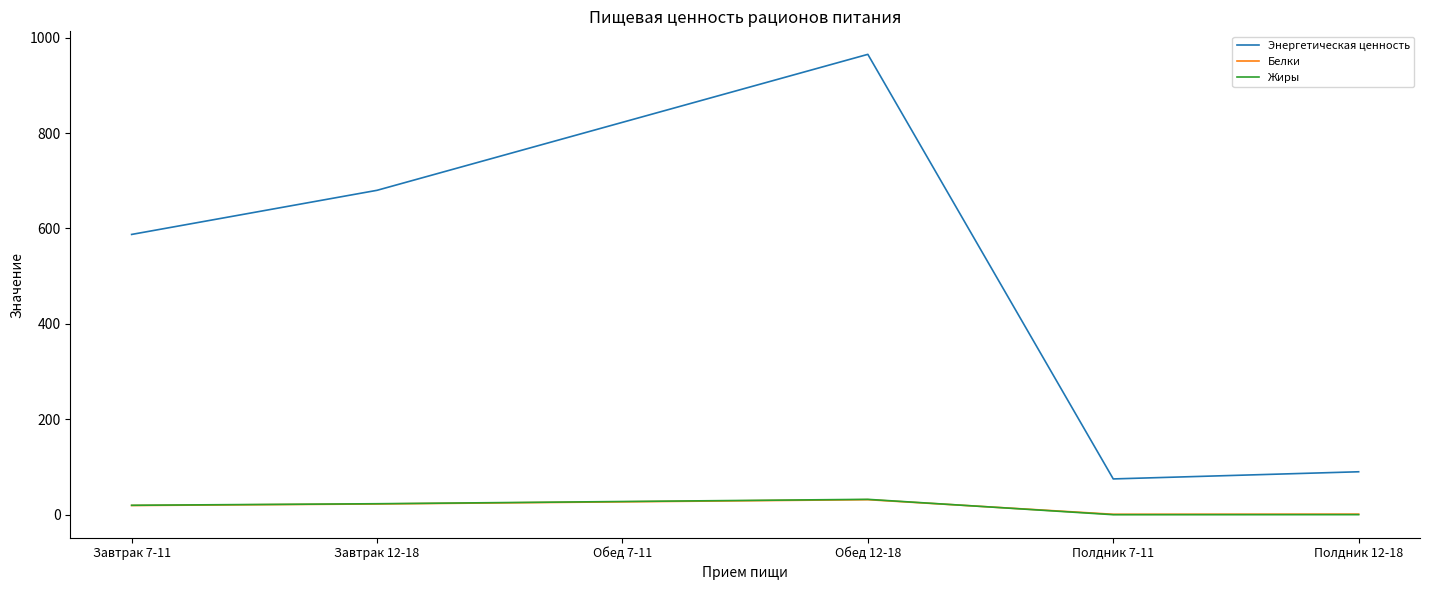

What is the average value of the Жиры series?

17.1